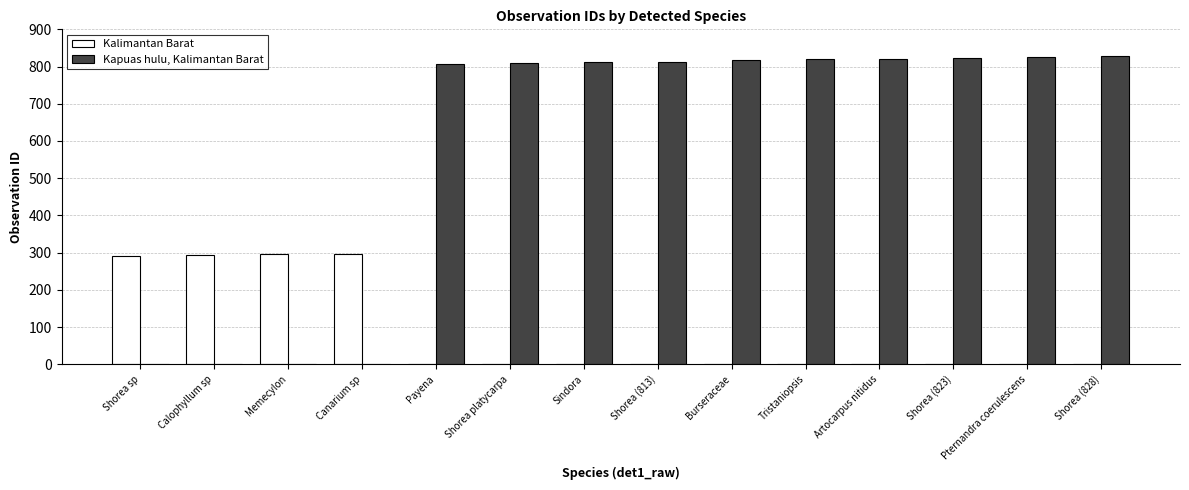

What is the sum of the Kalimantan Barat values at Canarium sp and Shorea platycarpa?

297